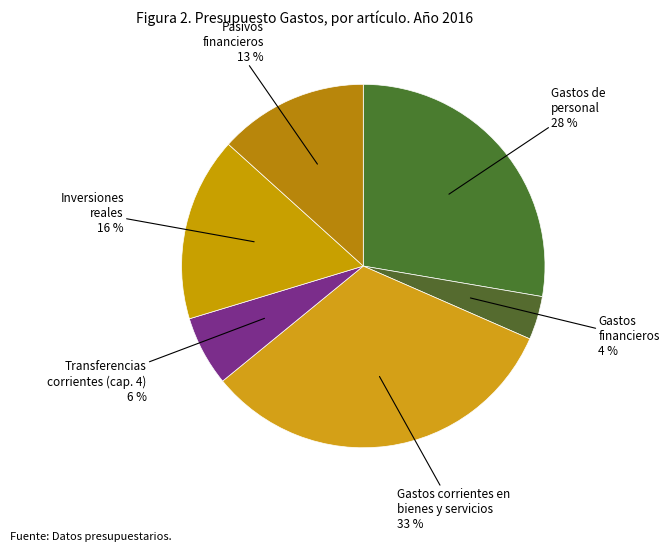

To the nearest percent, what is the difference between the largest and smallest slice percentages?

29%